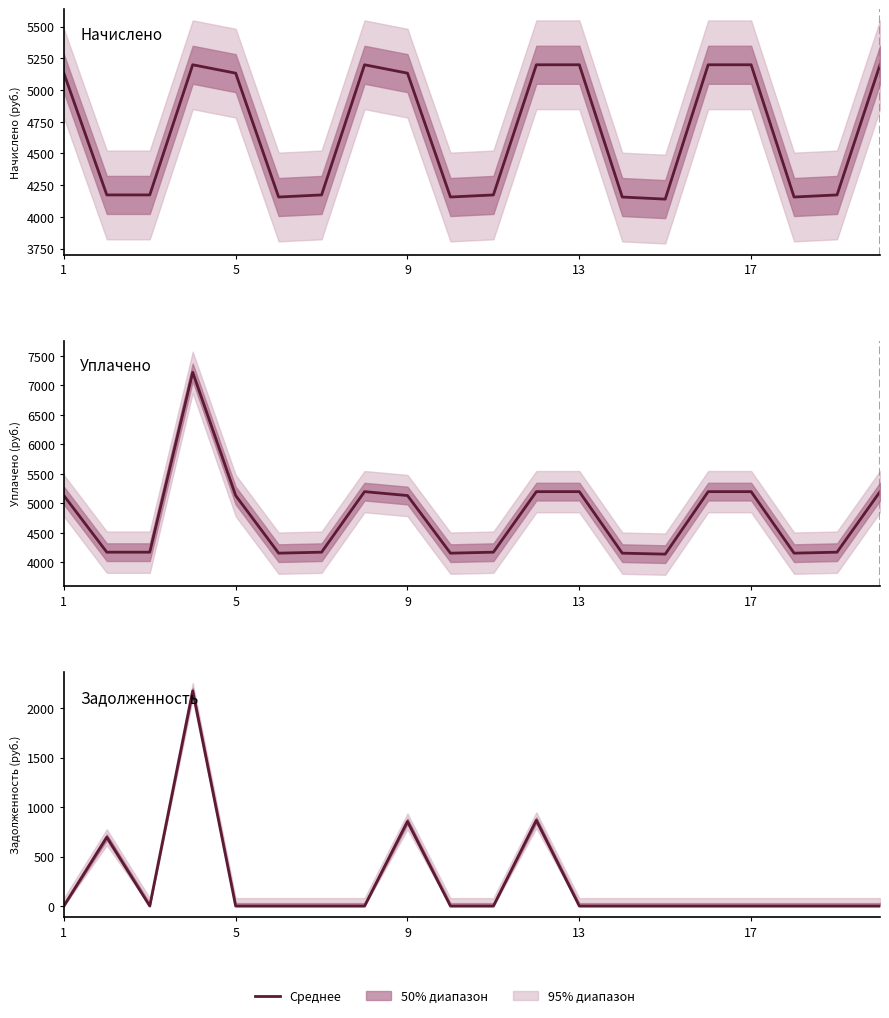

The Уплачено series shows 5133.6 at 1. True or false?

True